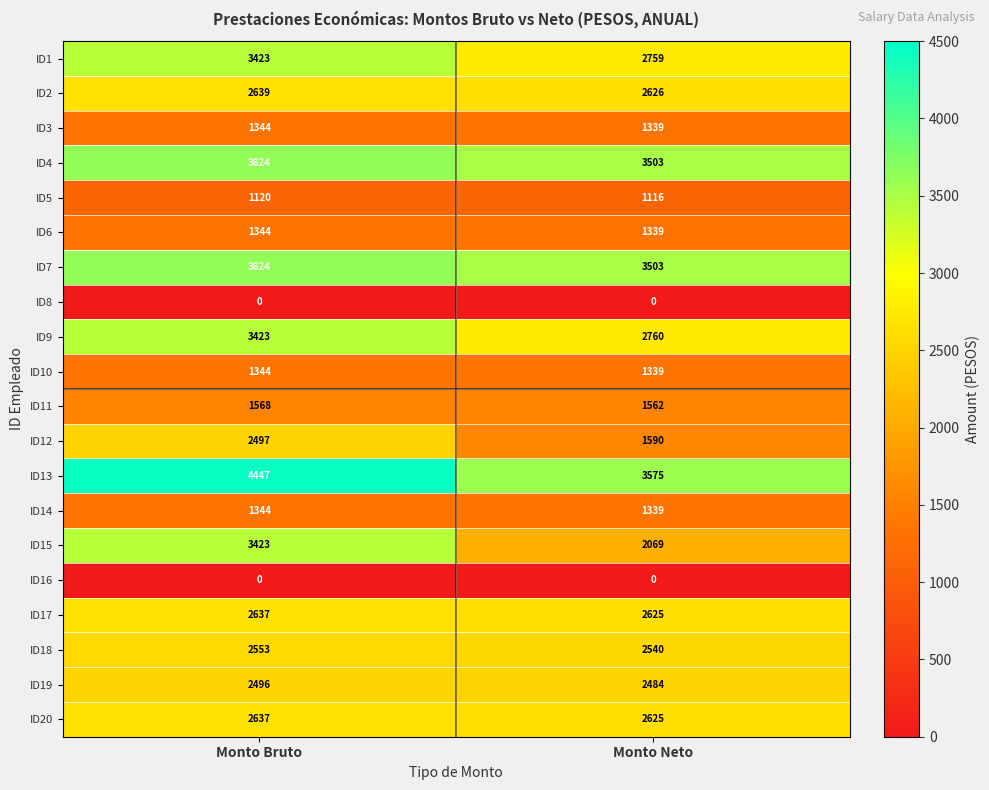

What is the sum of all ID4 values?

7127